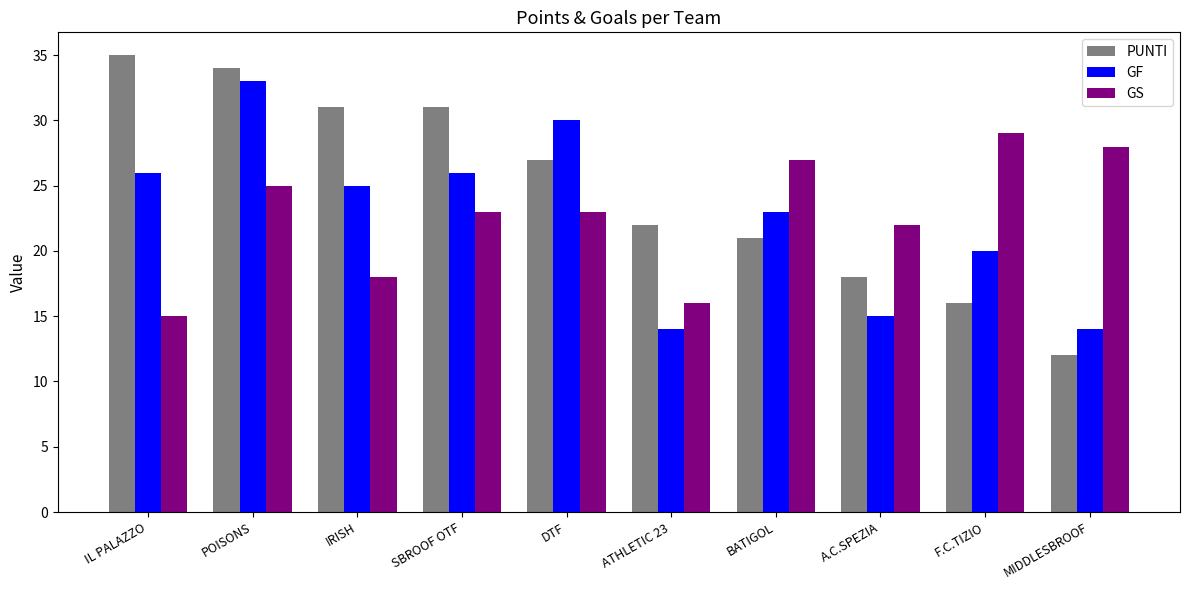

How many series are shown in this chart?

3